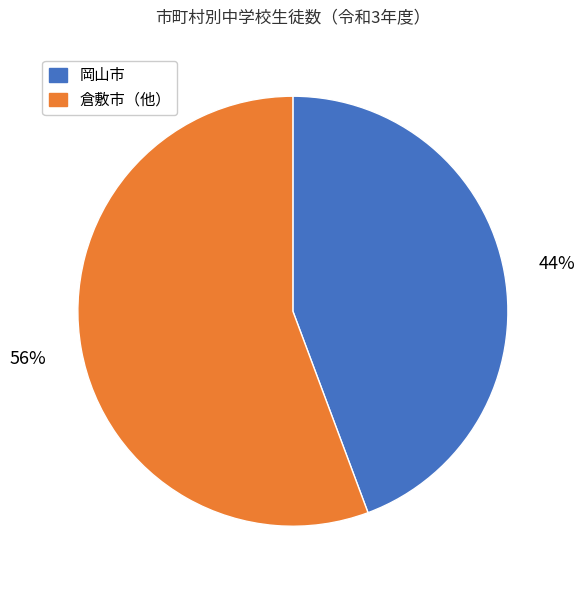

Is there any slice that represents more than half of the pie?

Yes